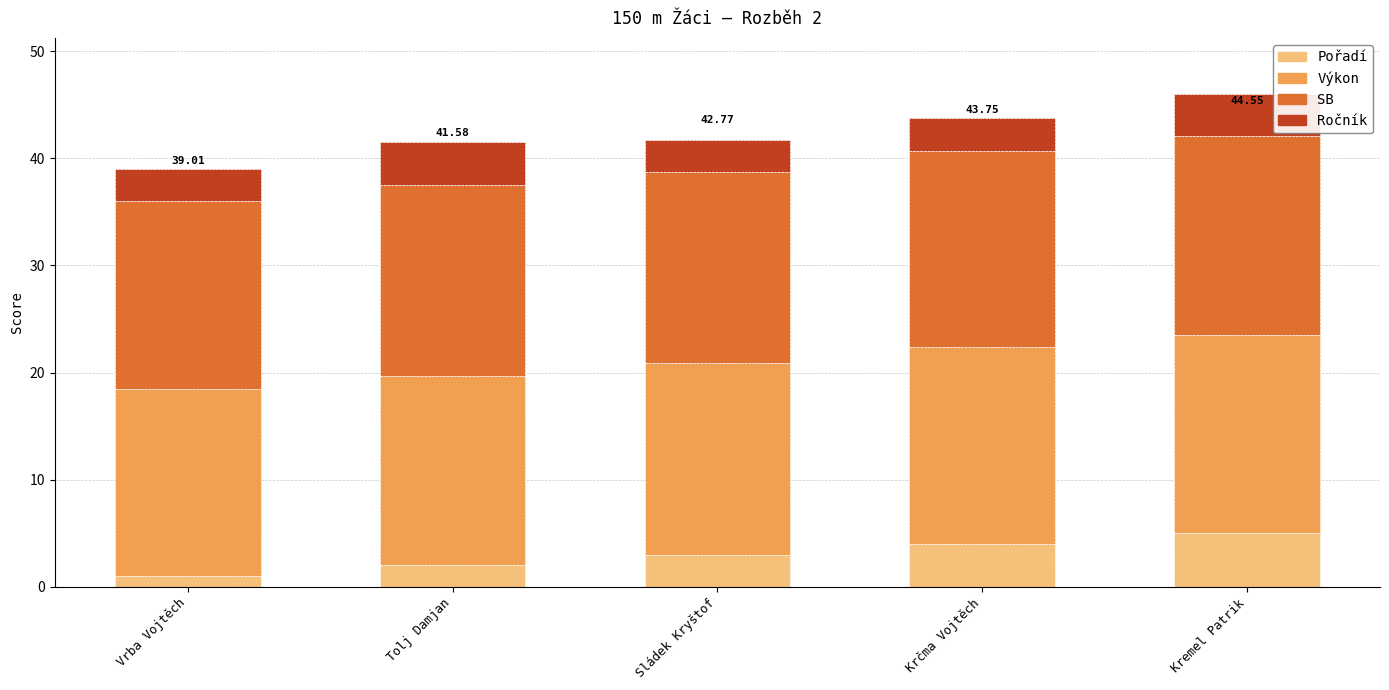

What is the sum of the Pořadí values at Krčma Vojtěch and Kremel Patrik?

9.0